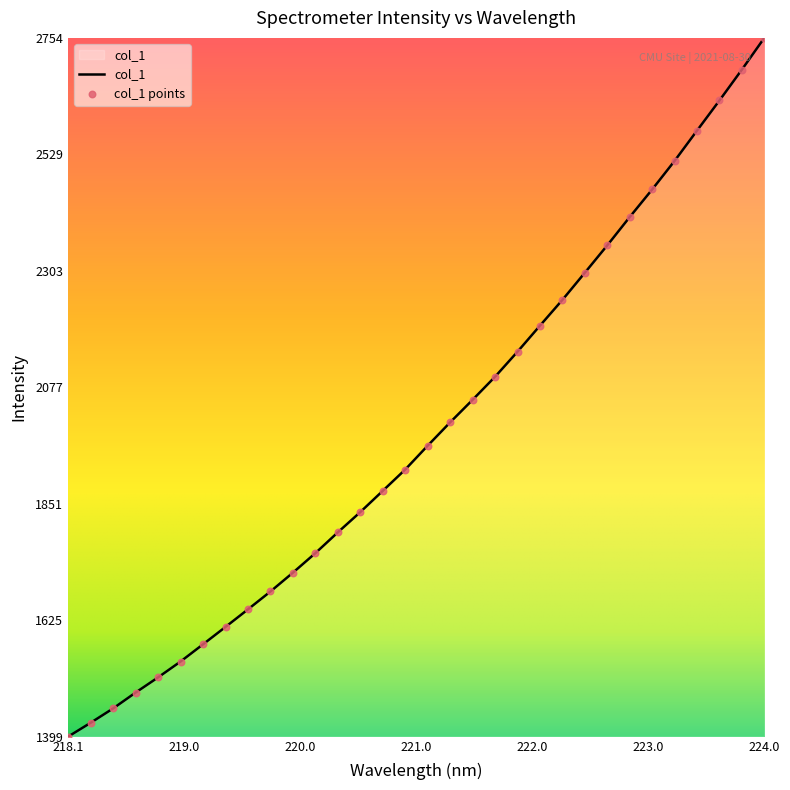

What is the smallest value displayed?

1398.8